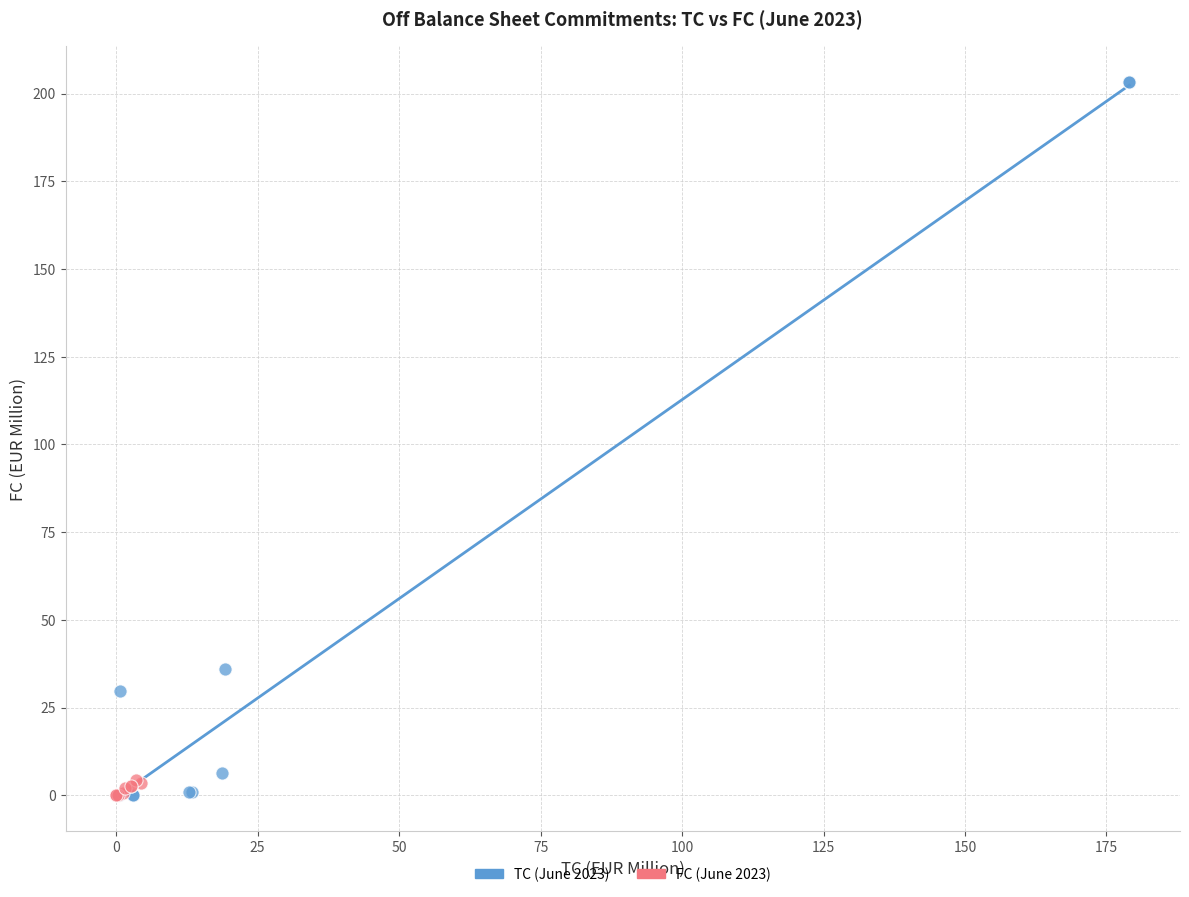

Which series reaches the maximum Y coordinate?

TC (June 2023)